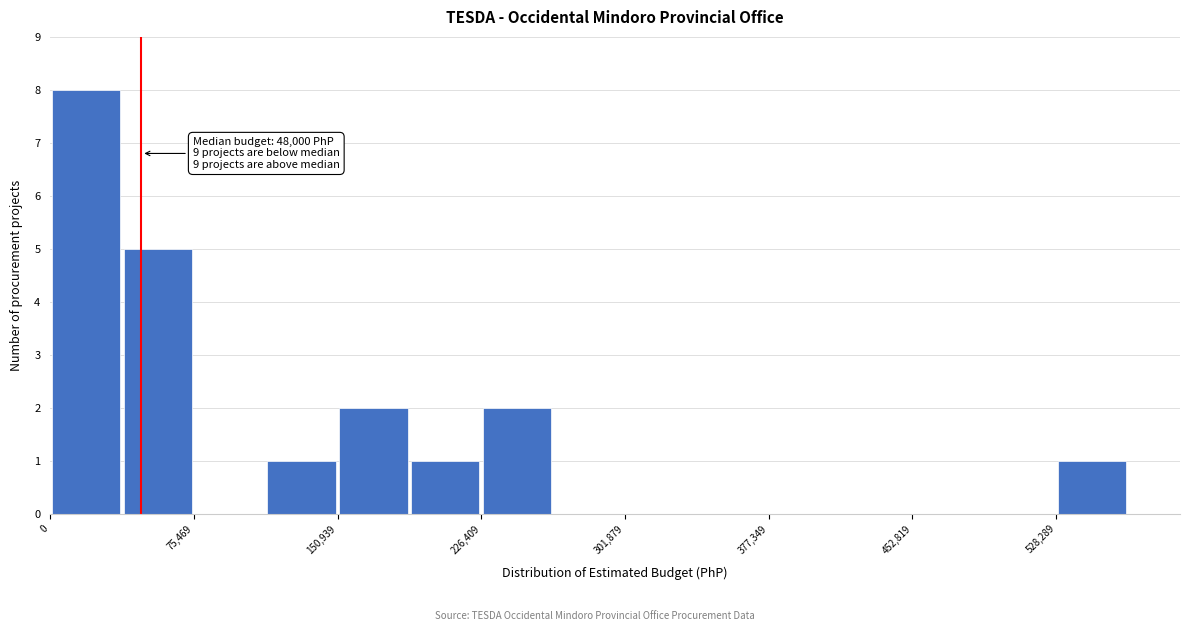

Around what value on the x-axis is the tallest bar? Give the approximate position of its centre, as read against the axis.

20000